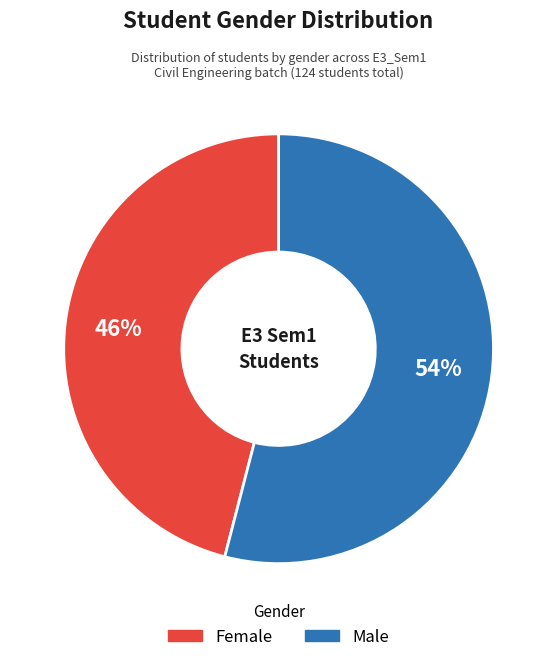

To the nearest percent, what percentage of the pie is Male?

54%